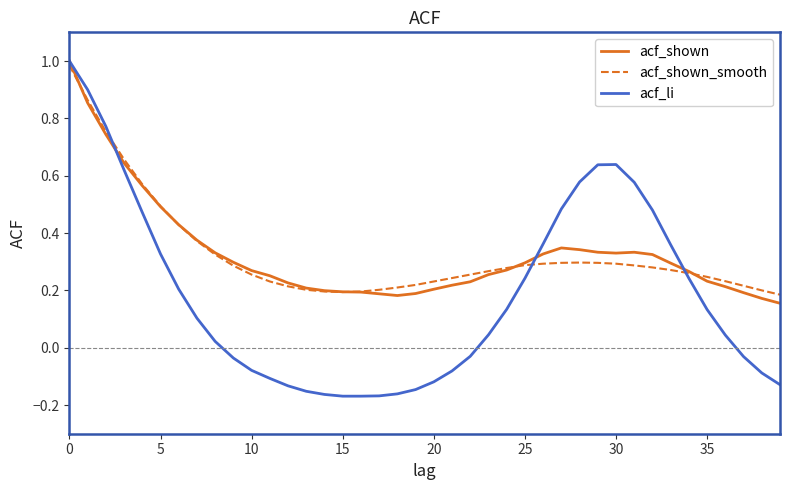

Which series has the largest range (max minus min)?

acf_li